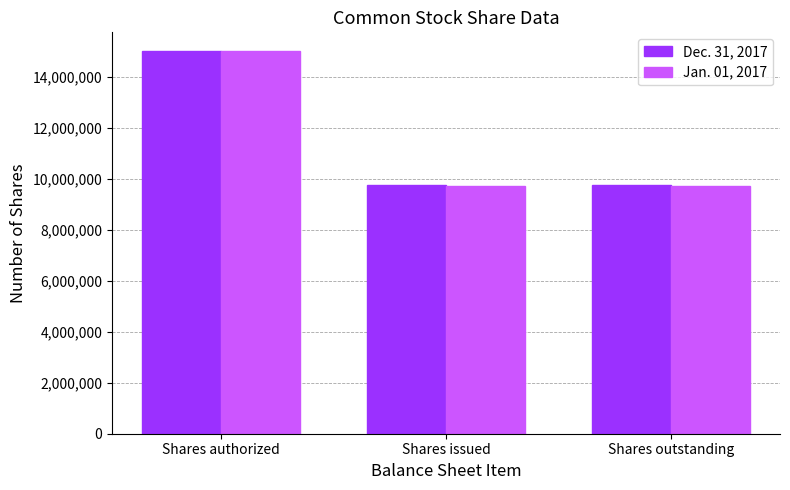

Which series has the widest spread of values?

Jan. 01, 2017